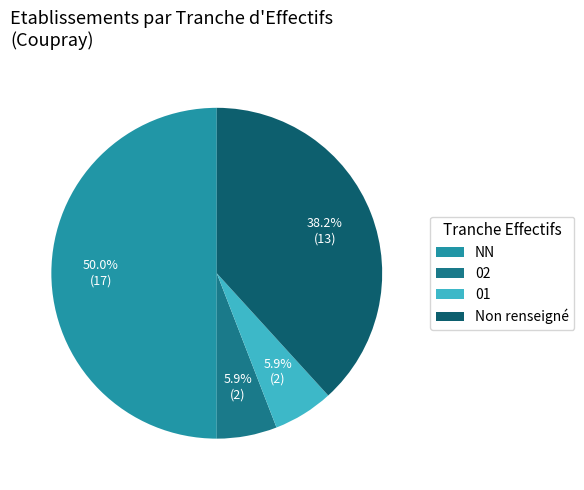

What is the ratio of the value at 02 to the value at 01?

1.0